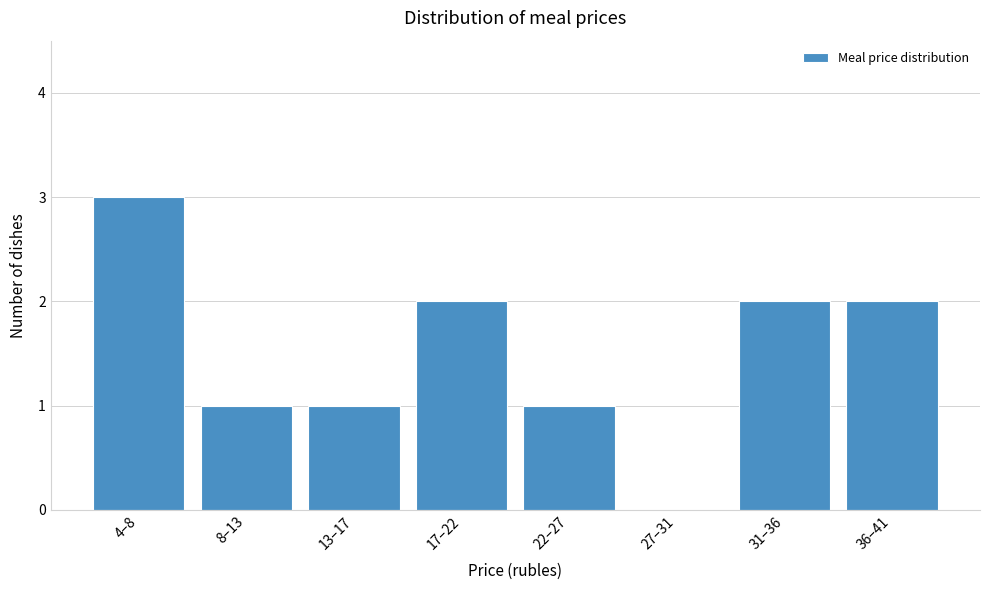

Reading left to right, extract all data points from this chart.

4–8=3	8–13=1	13–17=1	17–22=2	22–27=1	27–31=0	31–36=2	36–41=2